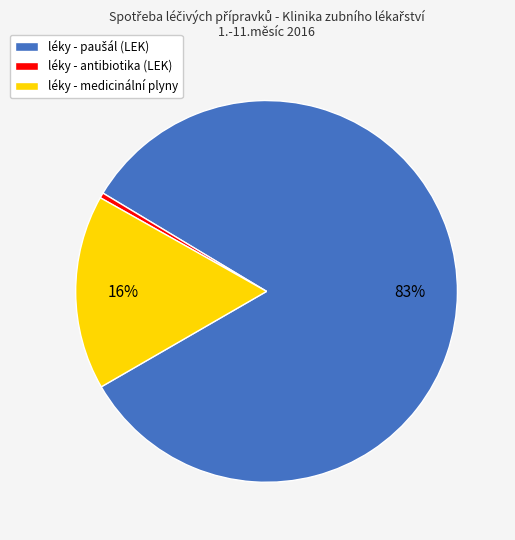

How many slices are in this pie chart?

3